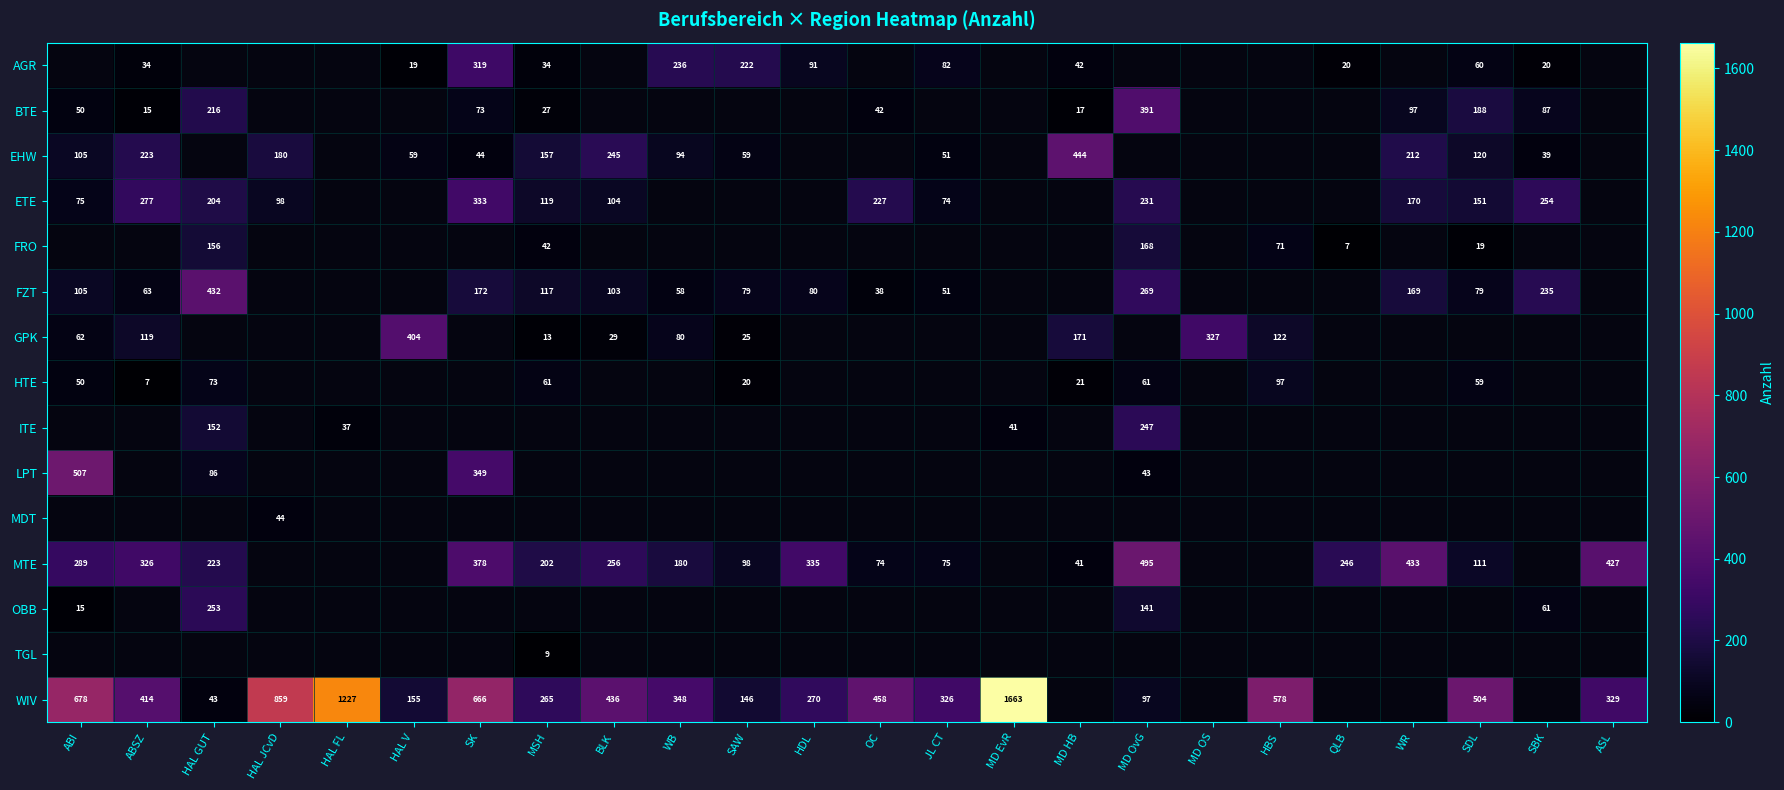

How many categories are shown in the chart?

24